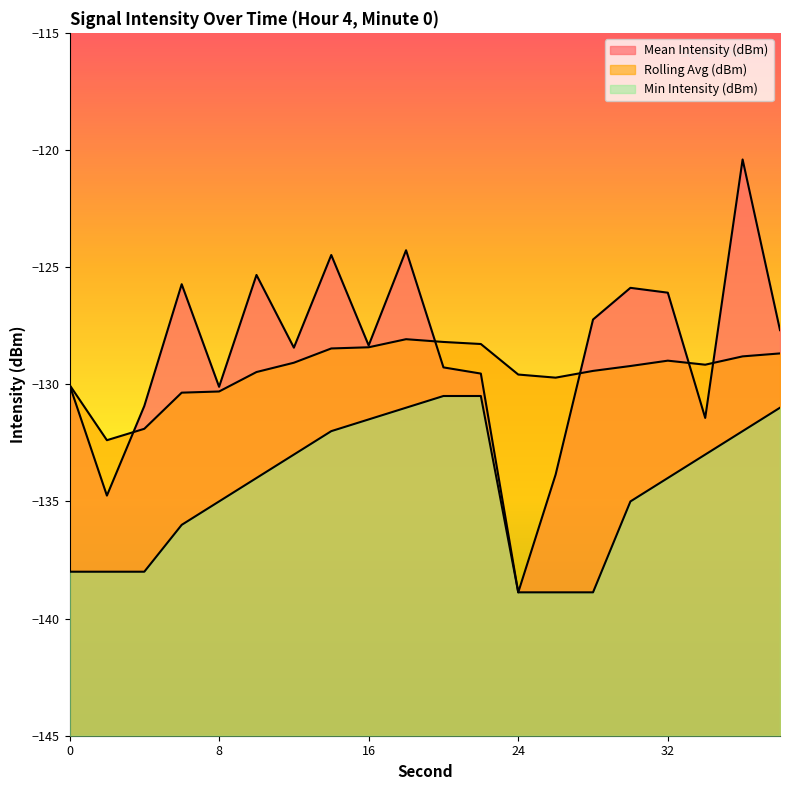

Between 2 and 4, which is larger?

4